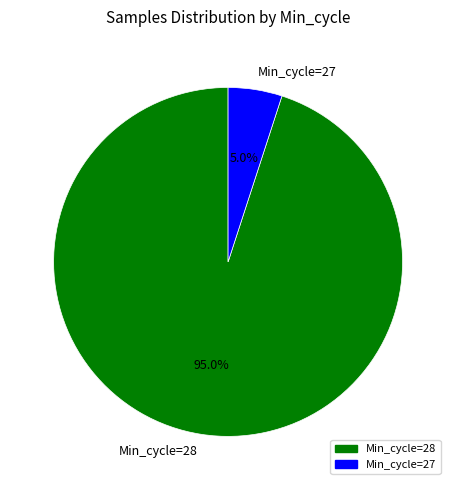

To the nearest percent, what is the average slice percentage?

50%